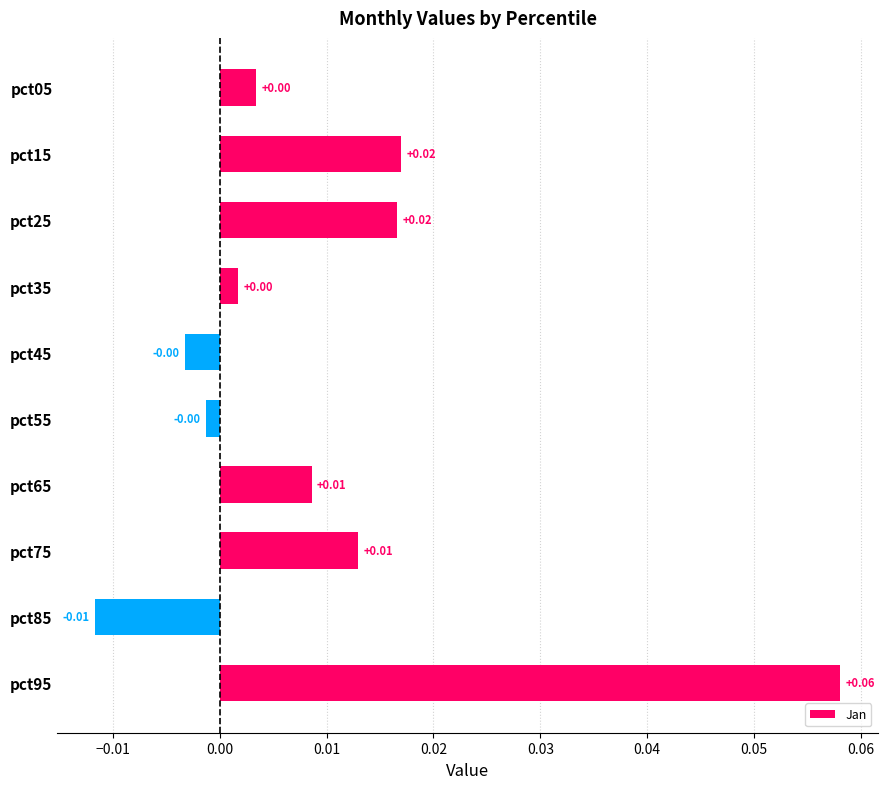

Are the bars grouped side by side (vs. stacked)?

No